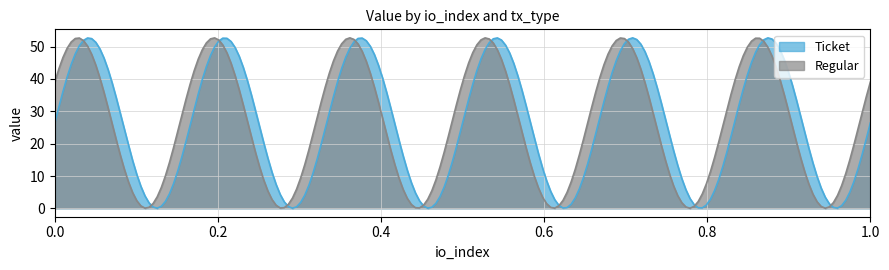

Which series has the largest range (max minus min)?

Ticket